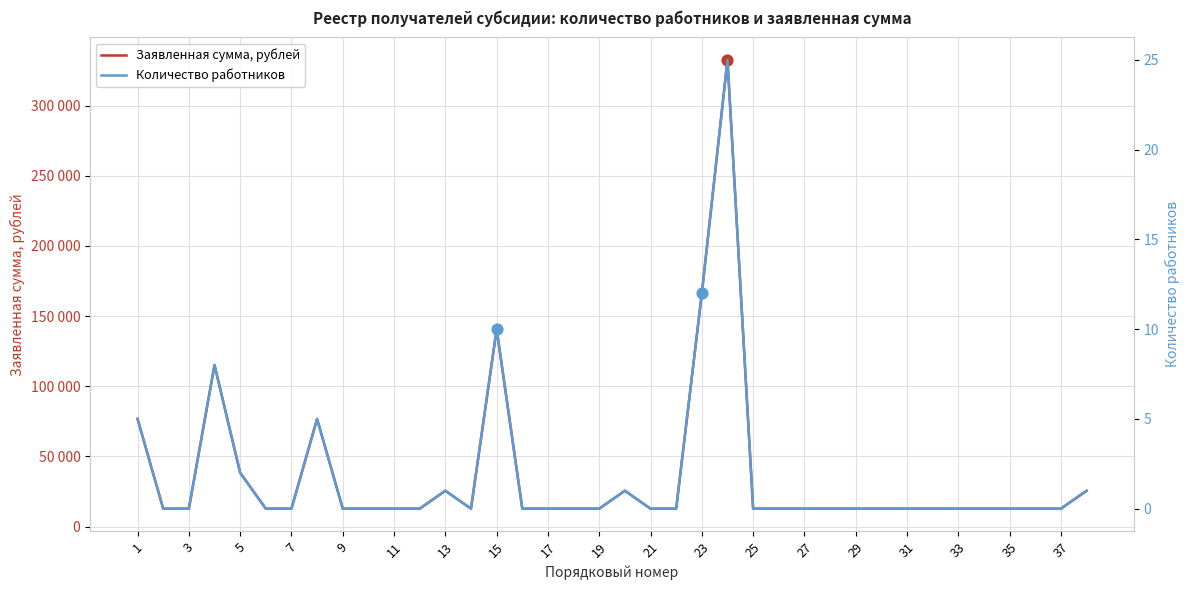

What are all the series names shown in the legend?

Заявленная сумма, рублей, Количество работников